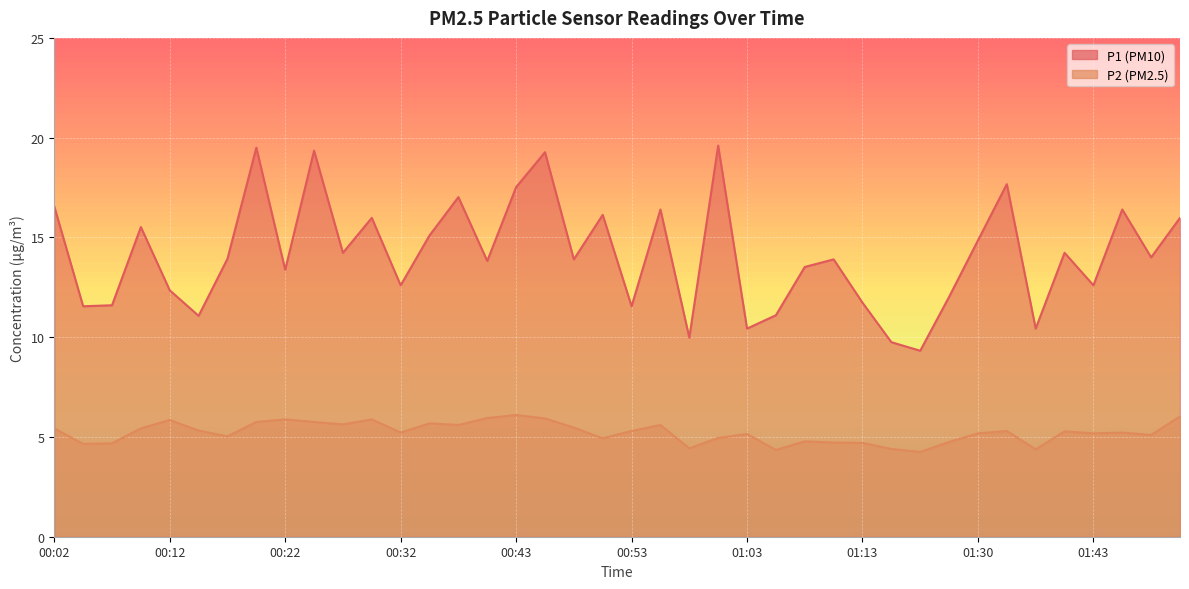

At which label is P1 closest to 14?

01:48